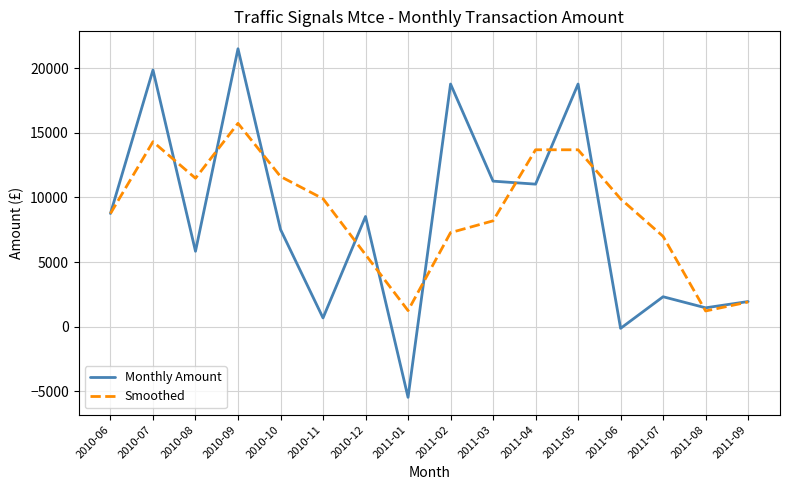

What is the spread (max minus min) of values at 2011-01?

6706.3